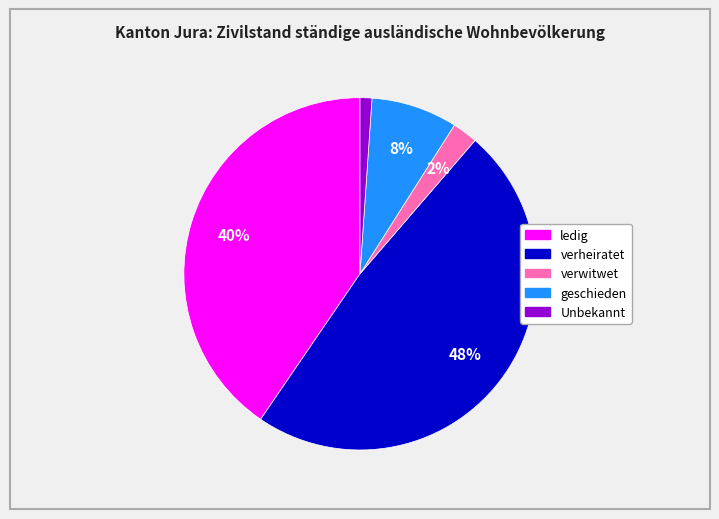

What is the largest slice in the pie chart?

verheiratet